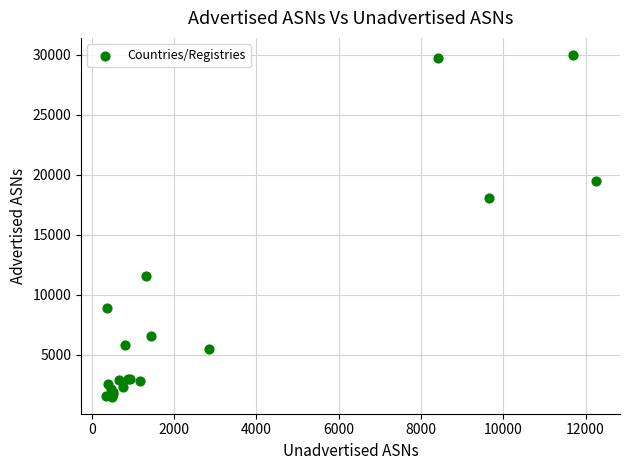

What Y value in the scatter plot is closest to 15745?

18035